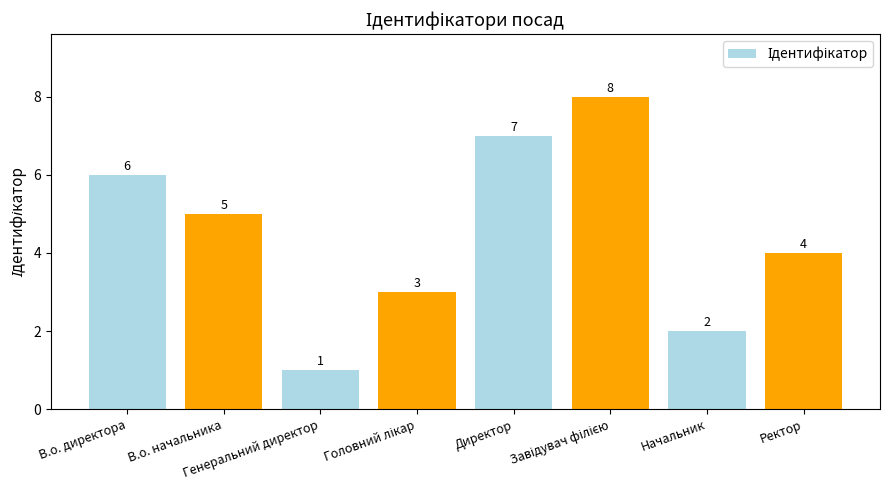

How many values are between 3 and 7?

5